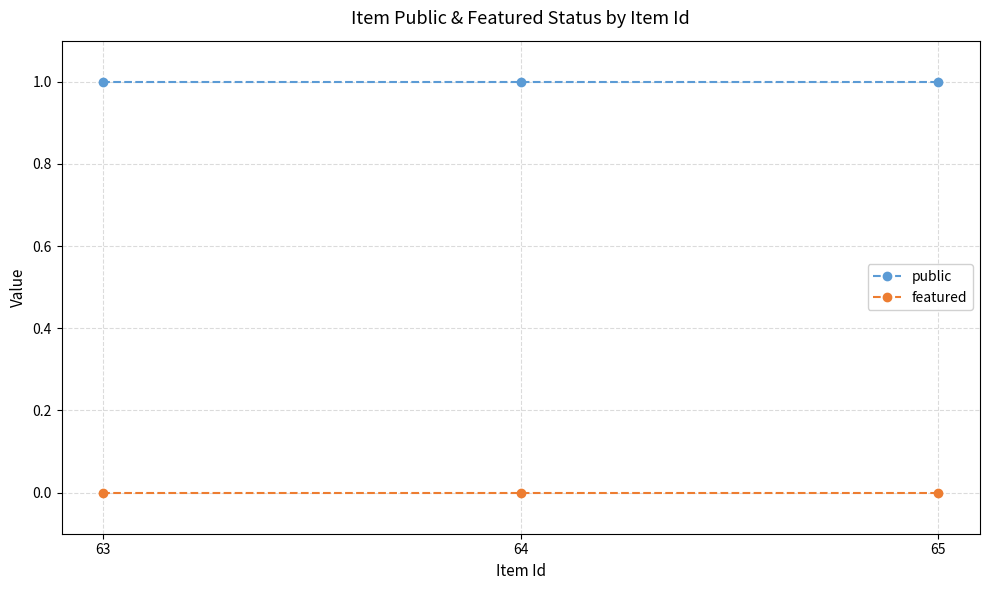

Which category has the highest value in the featured series?

65